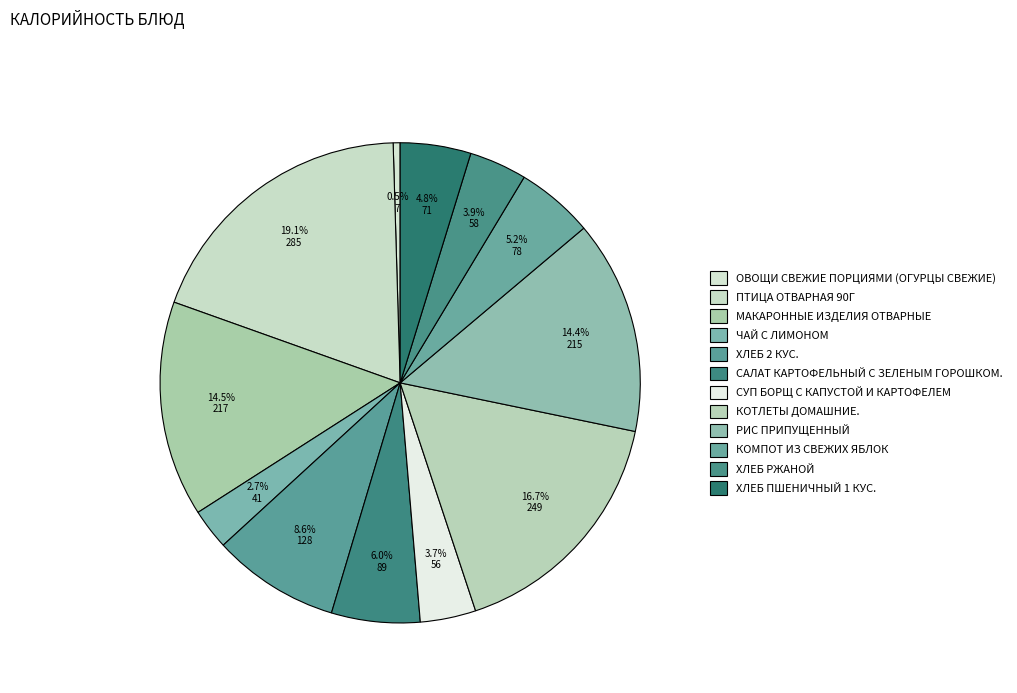

To the nearest percent, what portion does РИС ПРИПУЩЕННЫЙ represent?

14%